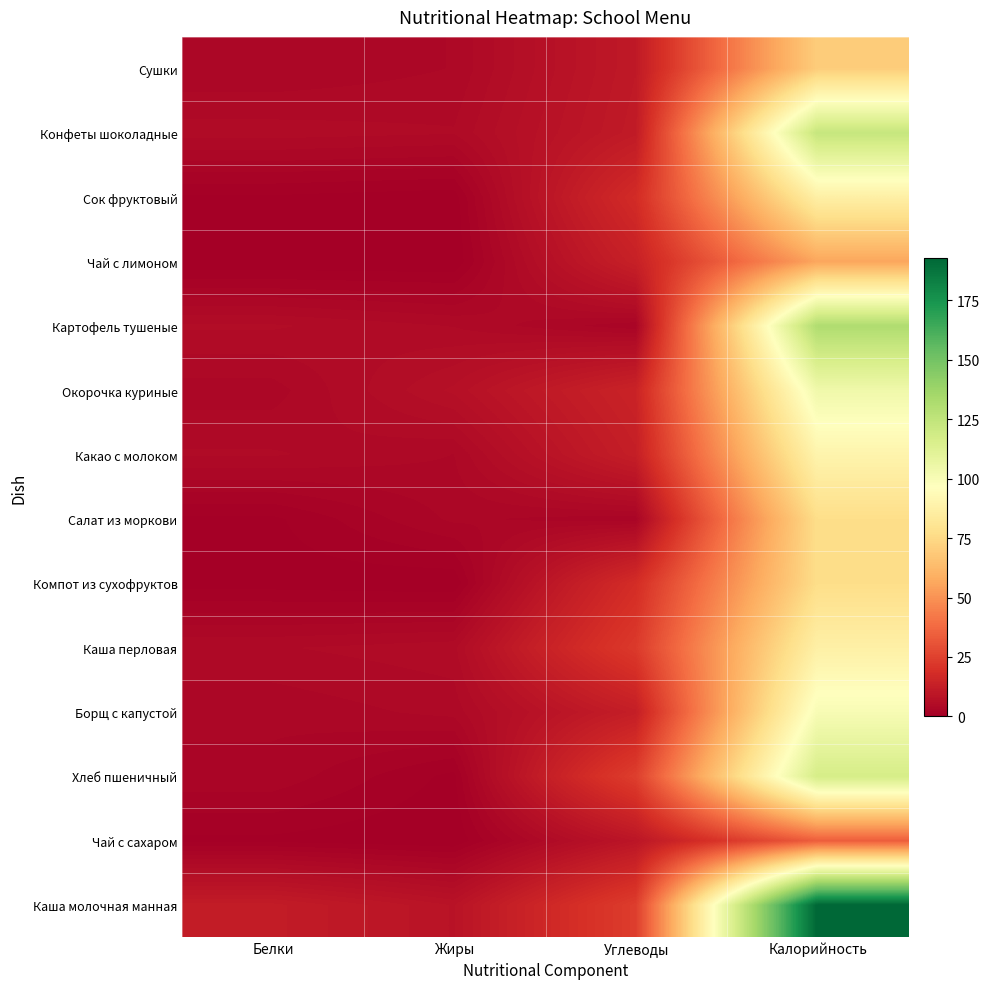

What is the spread (max minus min) of values at Калорийность?

158.8